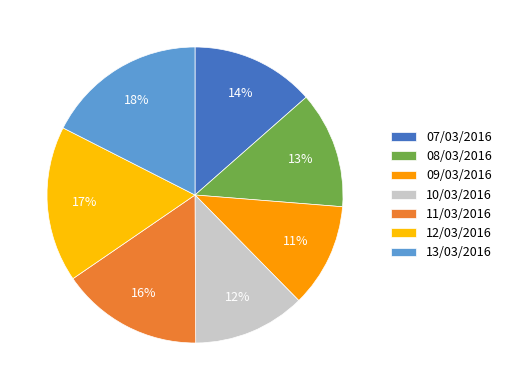

To the nearest percent, what percentage of the pie is 07/03/2016?

14%